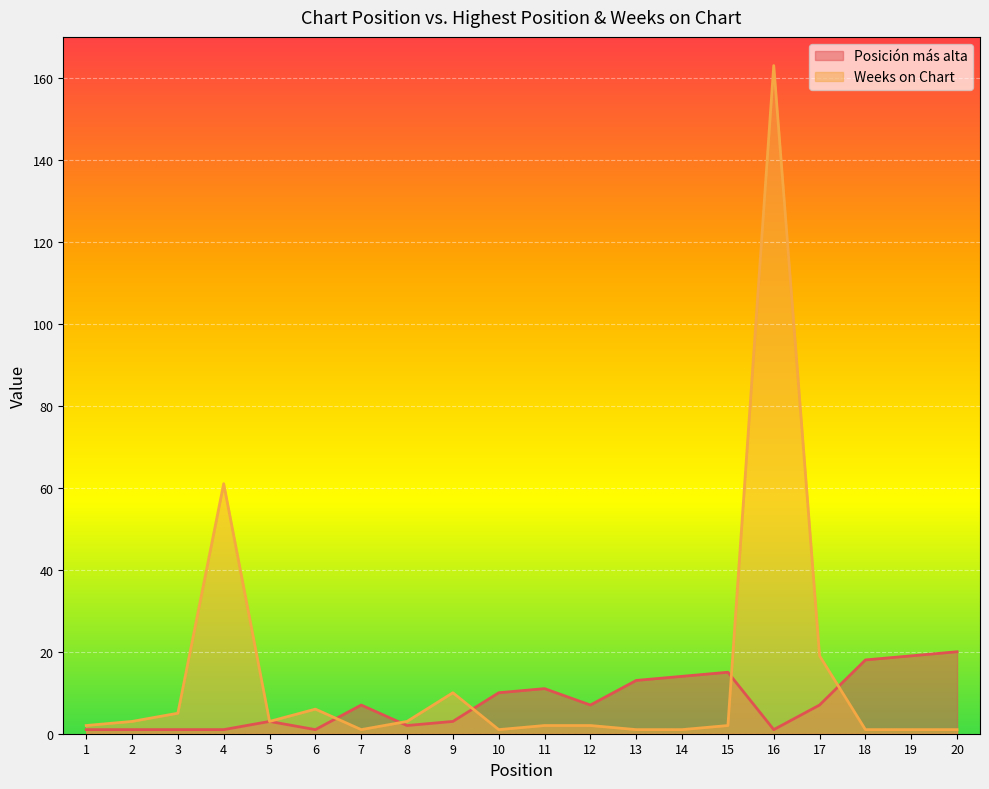

Which category has the lowest value across all series?

1